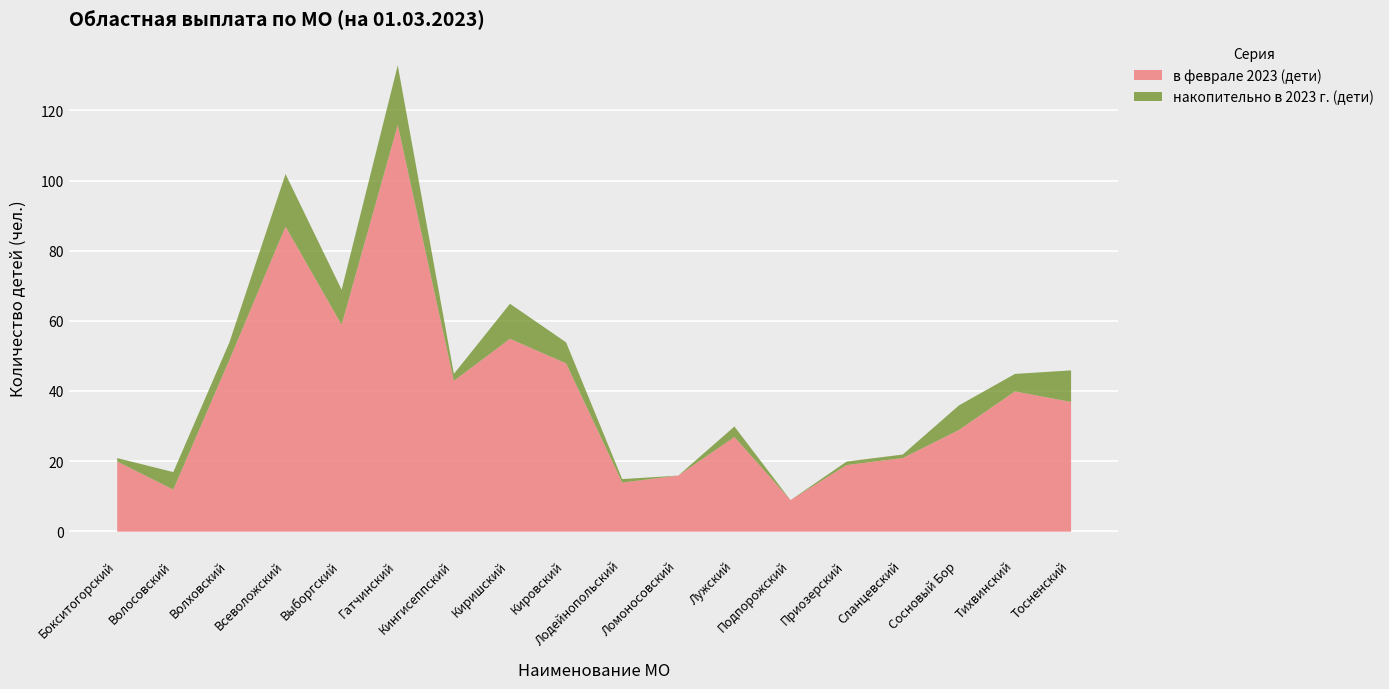

Reading left to right, extract all data points from this chart.

в феврале 2023 (дети): Бокситогорский=20	Волосовский=12	Волховский=49	Всеволожский=87	Выборгский=59	Гатчинский=116	Кингисеппский=43	Киришский=55	Кировский=48	Лодейнопольский=14	Ломоносовский=16	Лужский=27	Подпорожский=9	Приозерский=19	Сланцевский=21	Сосновый Бор=29	Тихвинский=40	Тосненский=37
накопительно в 2023 г. (дети): Бокситогорский=21	Волосовский=17	Волховский=54	Всеволожский=102	Выборгский=69	Гатчинский=133	Кингисеппский=45	Киришский=65	Кировский=54	Лодейнопольский=15	Ломоносовский=16	Лужский=30	Подпорожский=9	Приозерский=20	Сланцевский=22	Сосновый Бор=36	Тихвинский=45	Тосненский=46